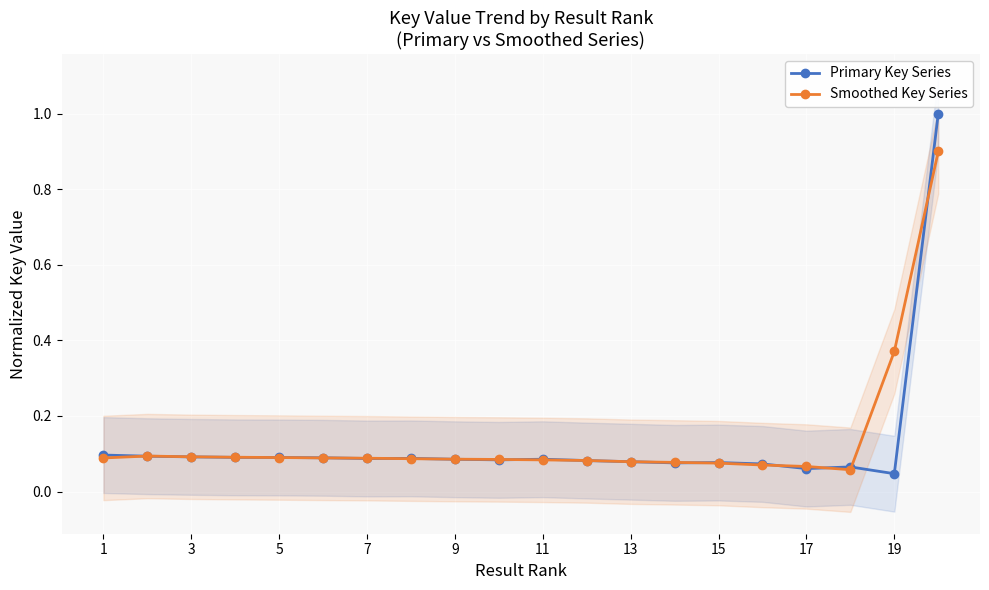

Is it true that Smoothed Key Series equals 0.1 at 11?

True